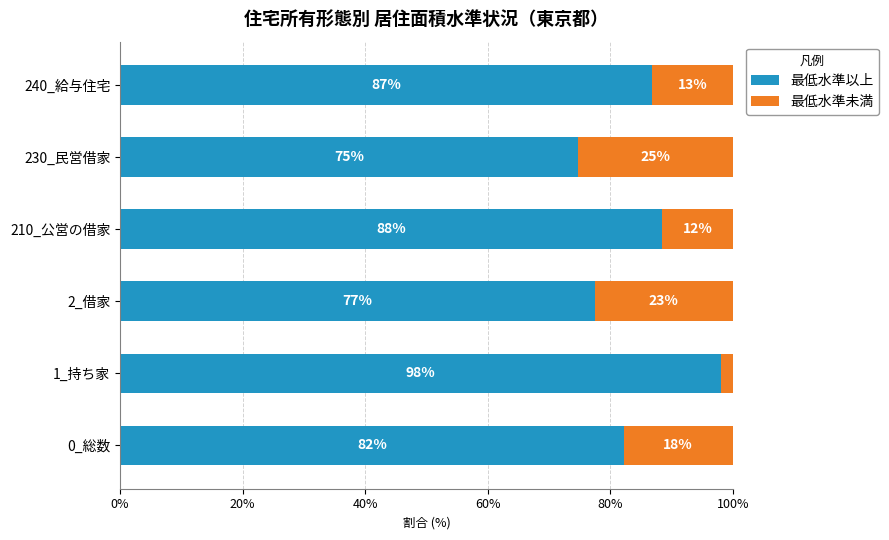

What is the value of the 最低水準未満 bar at the 3rd from the left?

22.5